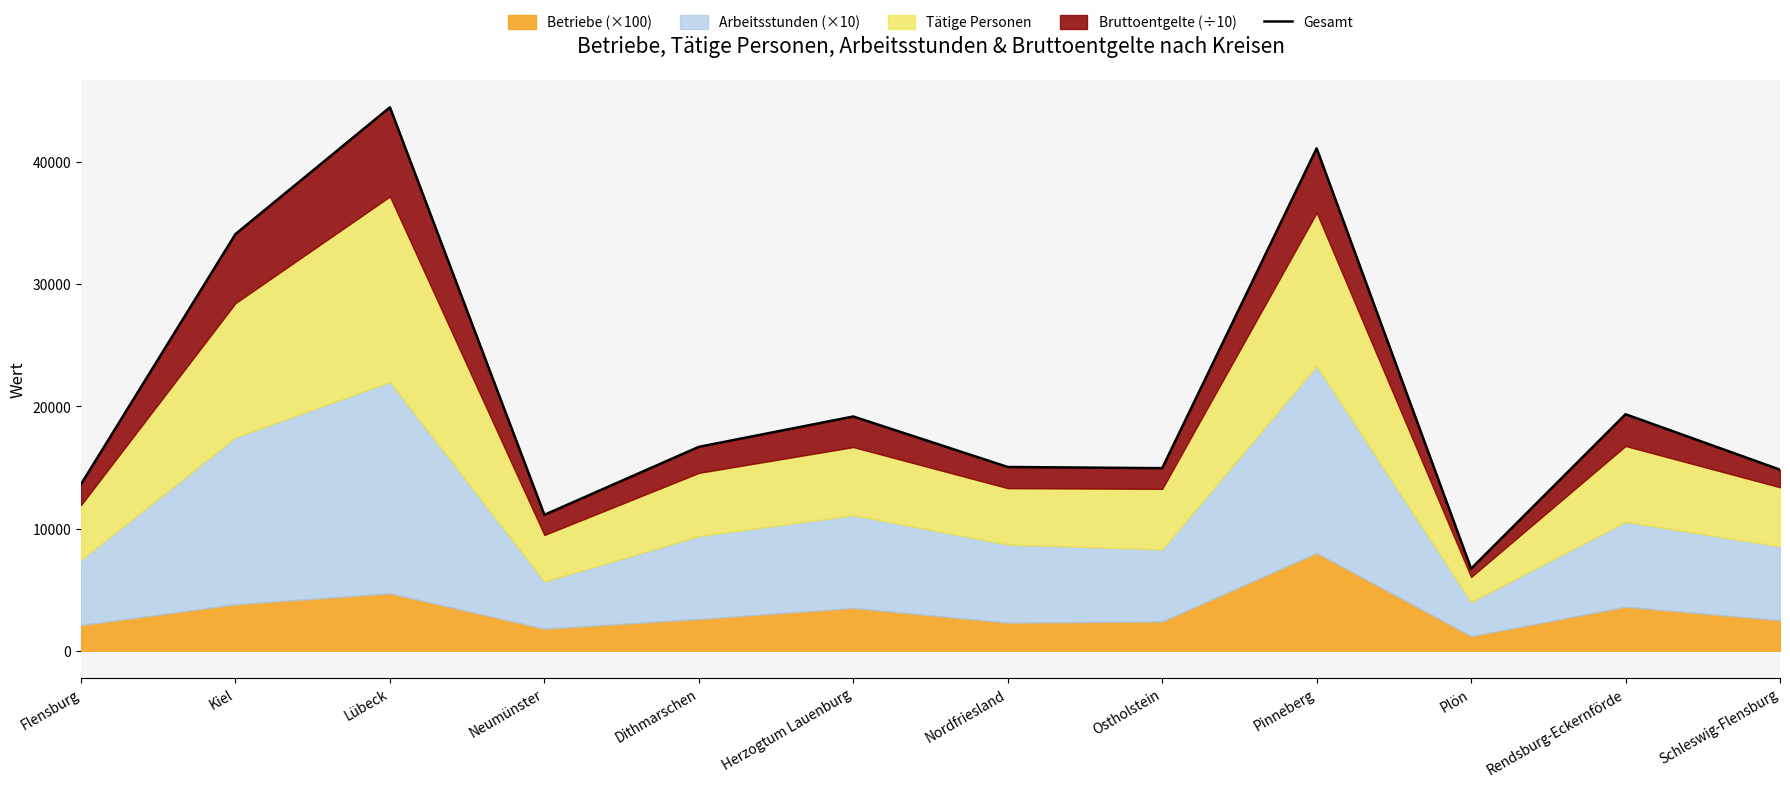

What is the sum of the values at Schleswig-Flensburg and Neumünster?

25945.6